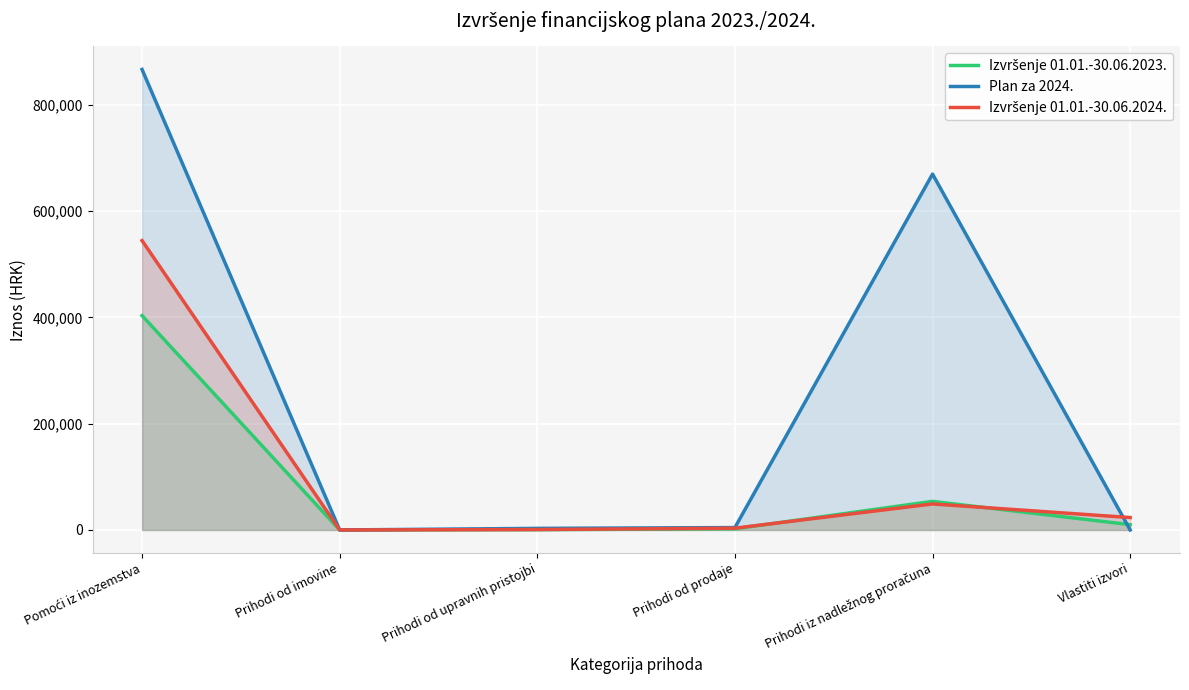

What is the difference between the maximum and minimum values in the Izvršenje 01.01.-30.06.2023. series?

403583.7